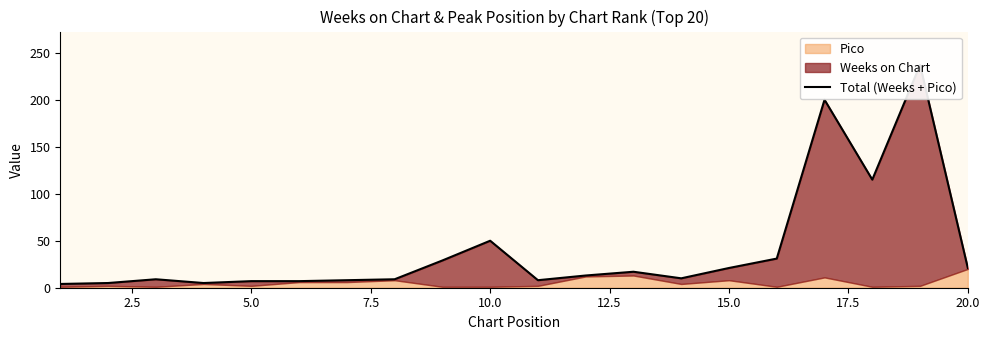

The chart shows a value of 1 at 7.5. True or false?

False